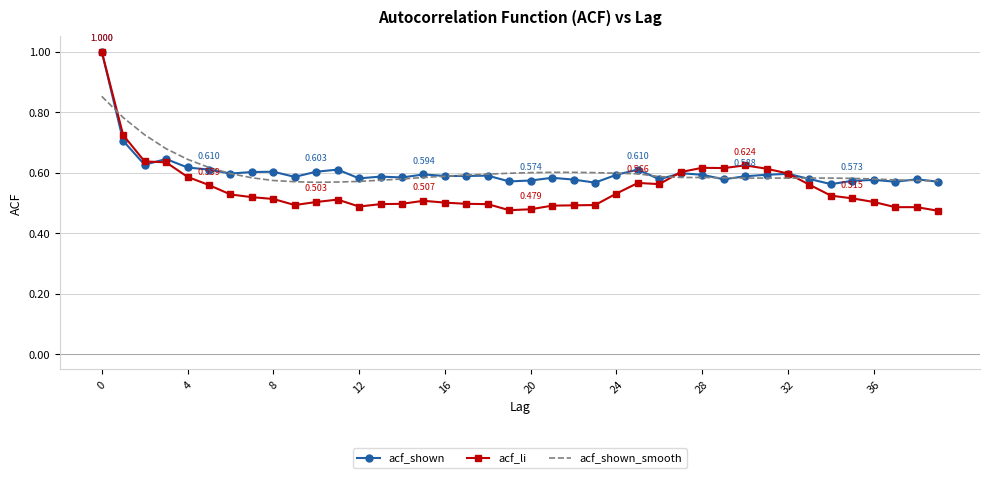

Which series has the widest spread of values?

acf_li